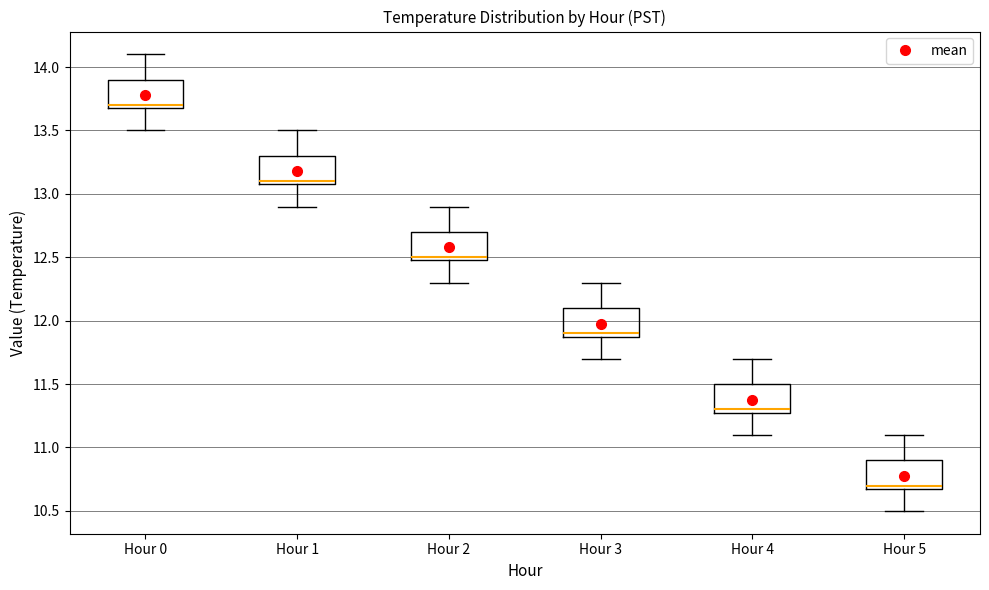

Which box's median line is the lowest?

Hour 5